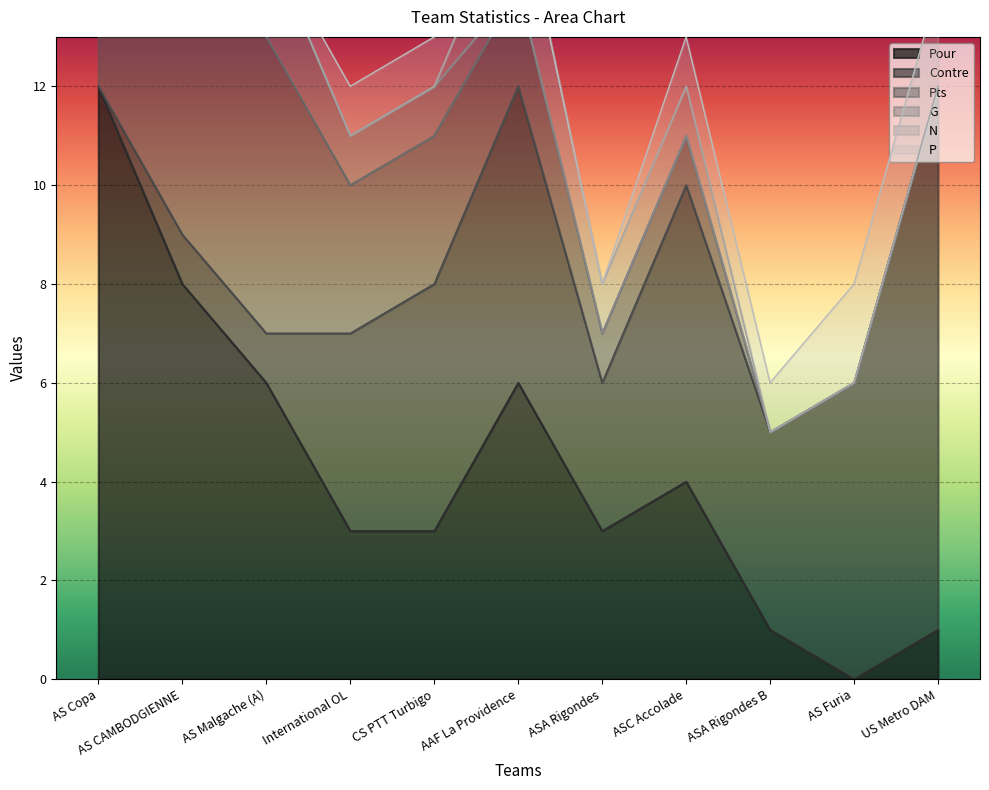

The Pour series shows 8 at AS CAMBODGIENNE. True or false?

True